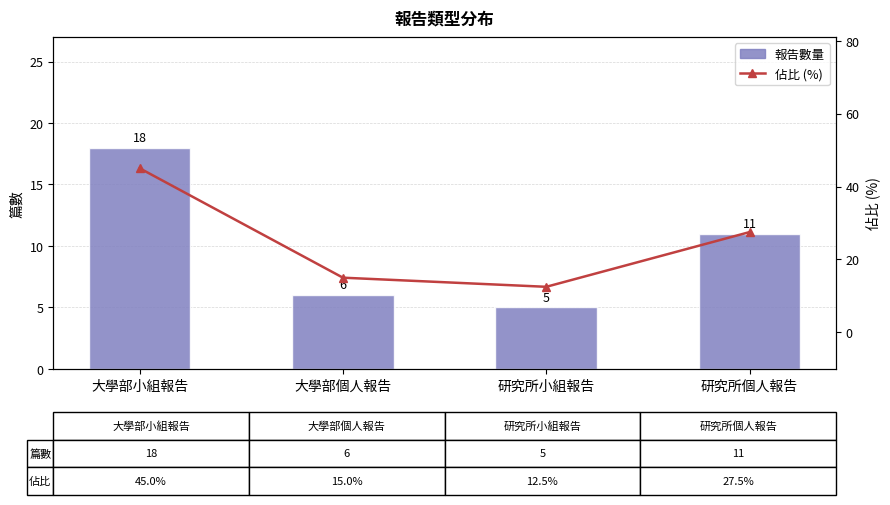

Rank the categories by 佔比 (%) value from highest to lowest.

大學部小組報告, 研究所個人報告, 大學部個人報告, 研究所小組報告